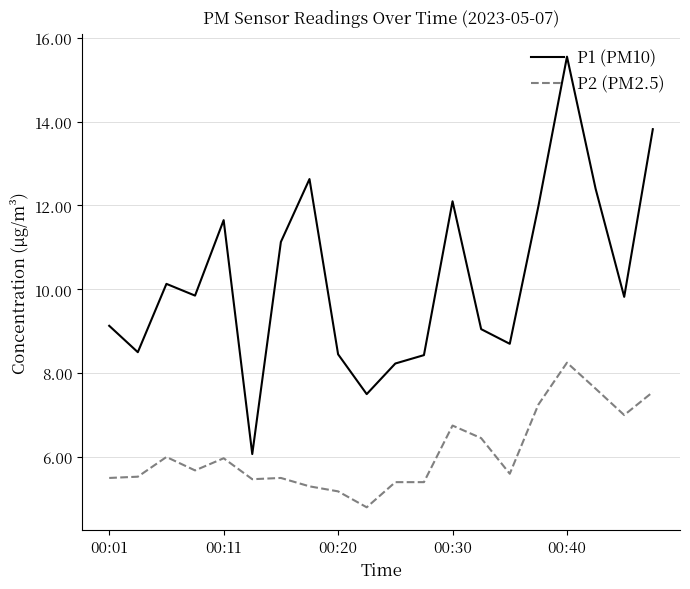

What is the maximum value shown in the chart?

15.6